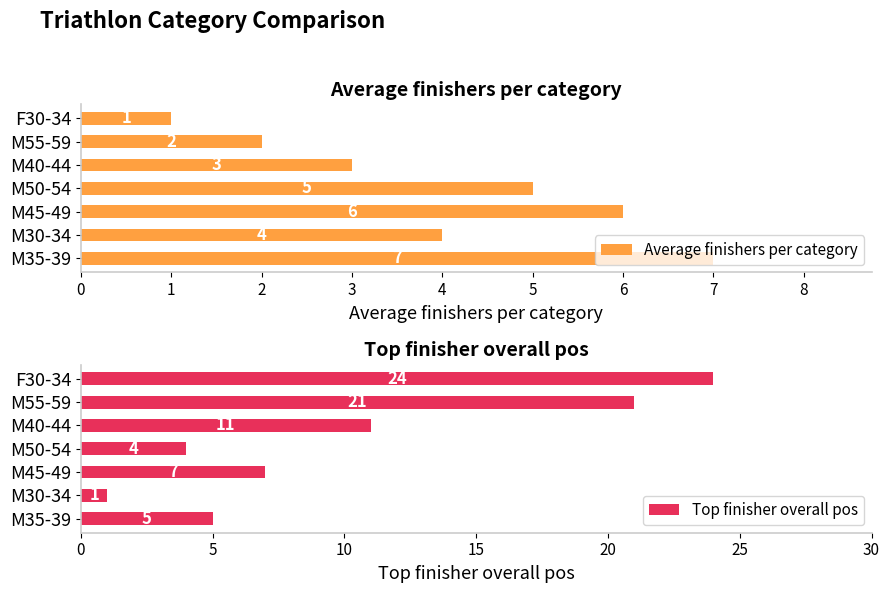

Count the number of data series in this chart.

2